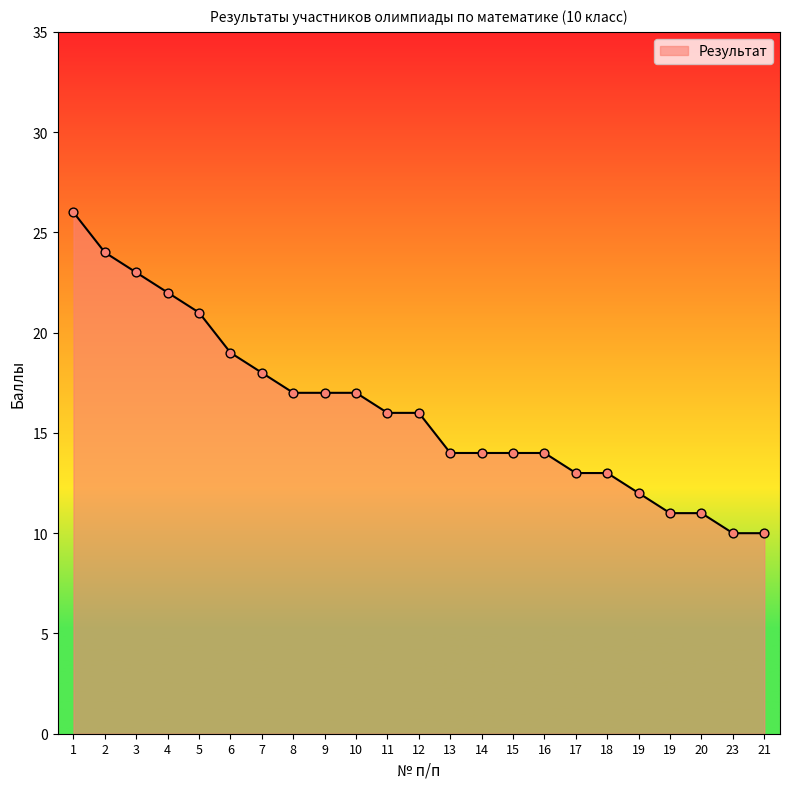

What is the ratio of the value at 3 to the value at 13?

1.6